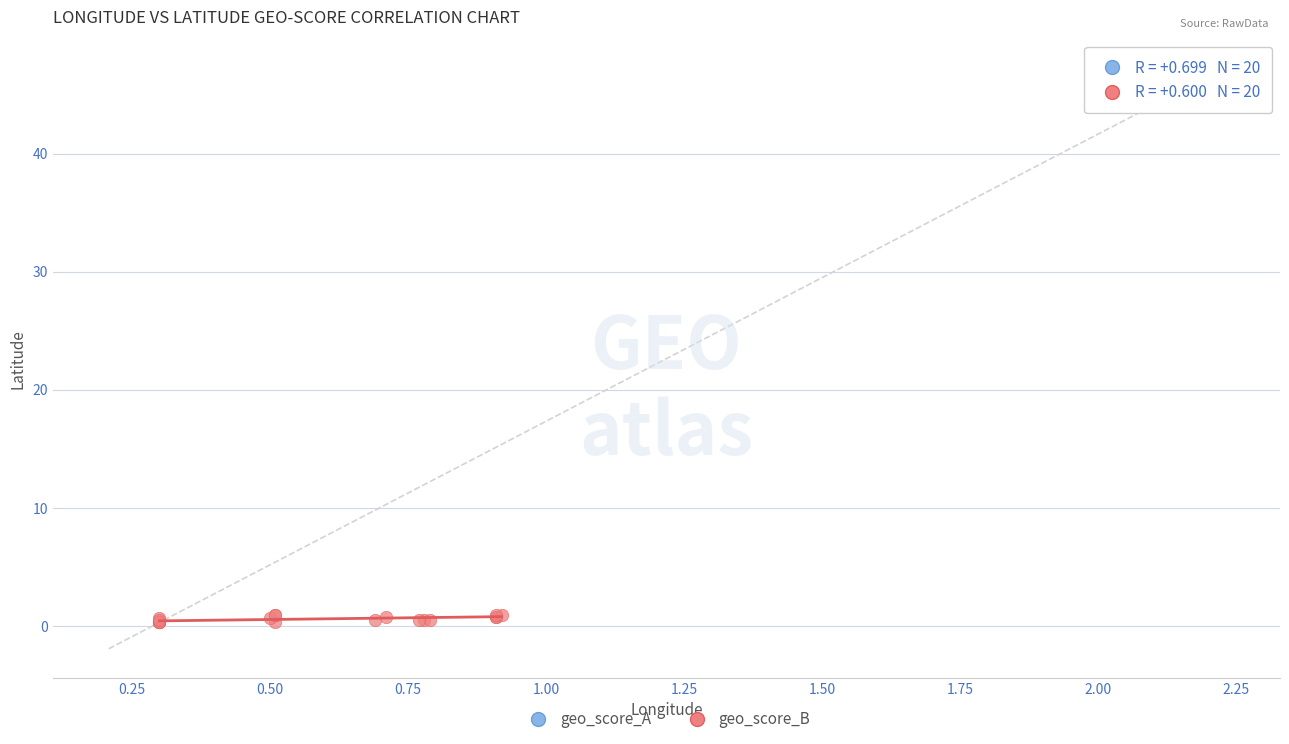

Which series contains the highest Y value?

geo_score_A